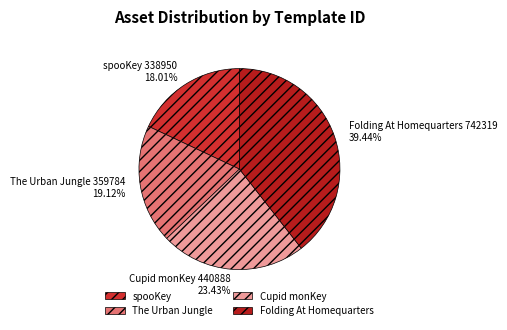

Which slice is the largest?

Folding At Homequarters